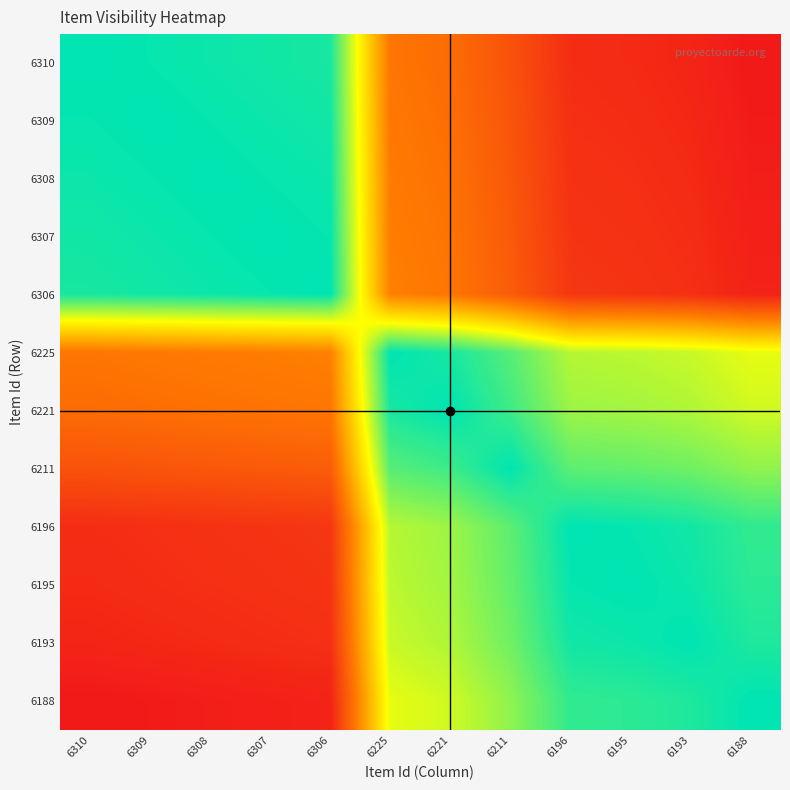

Rank the series at 6308 from highest to lowest value.

6308, 6309, 6307, 6310, 6306, 6225, 6221, 6211, 6196, 6195, 6193, 6188